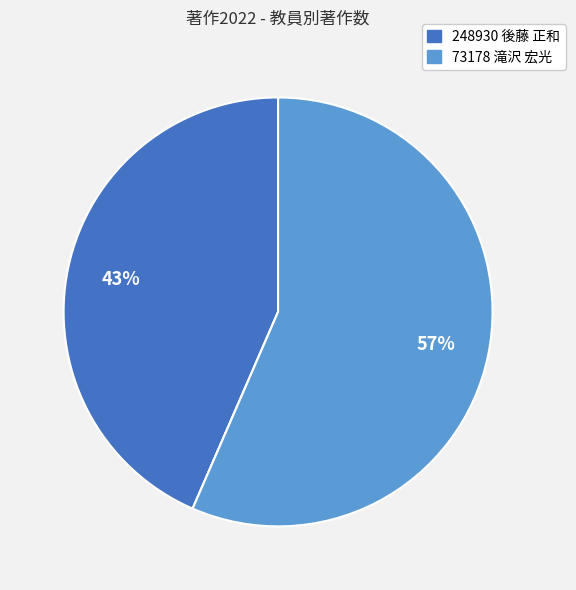

To the nearest percent, what is the difference between the largest and smallest slice percentages?

57%